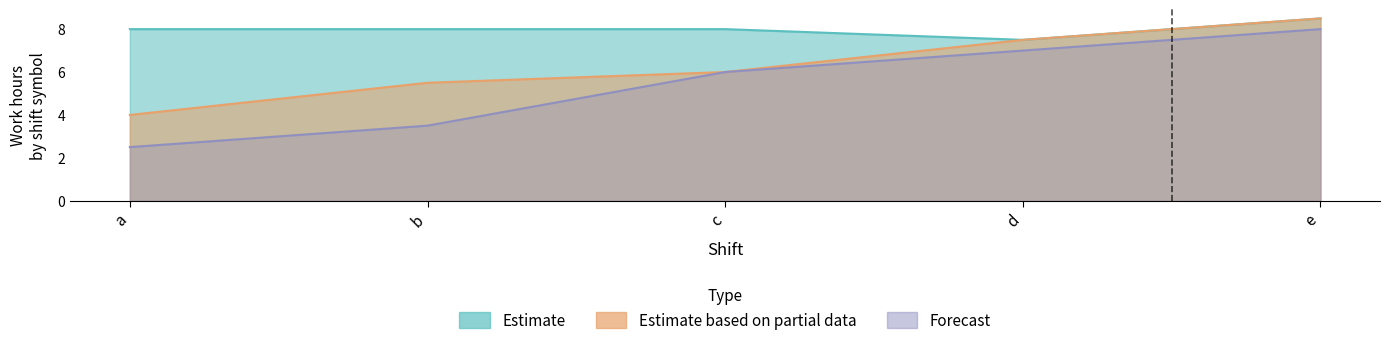

True or false: Estimate has more than 0 points higher than both neighbors.

False